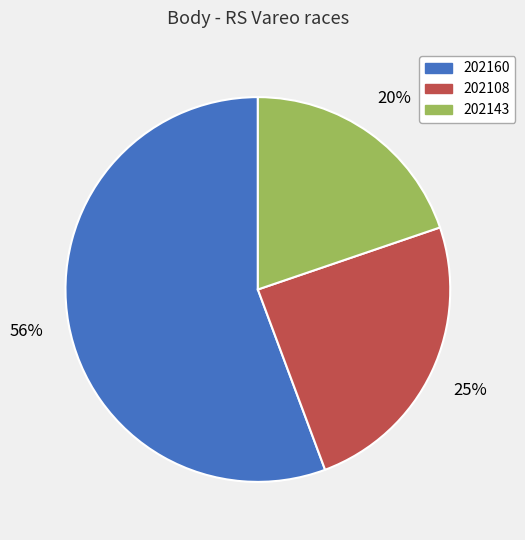

Between 202160 and 202143, which is larger?

202160